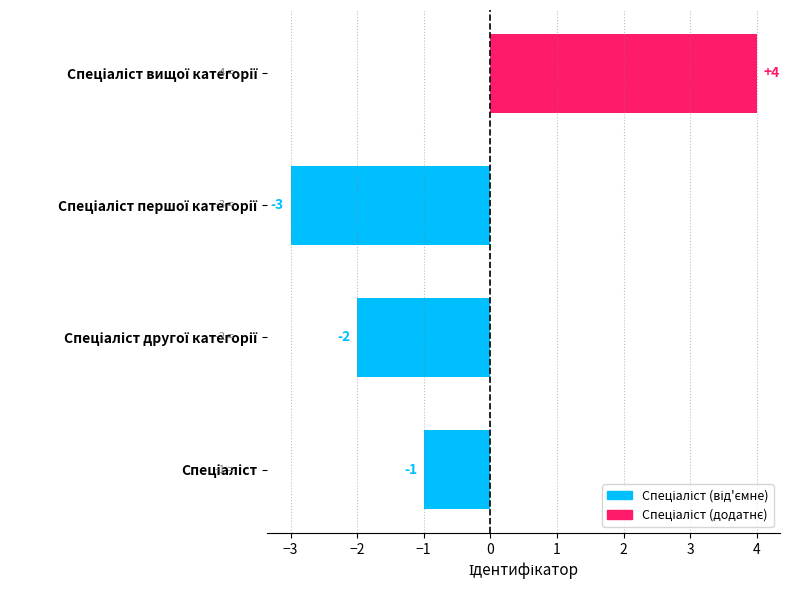

What is the smallest value displayed?

-3